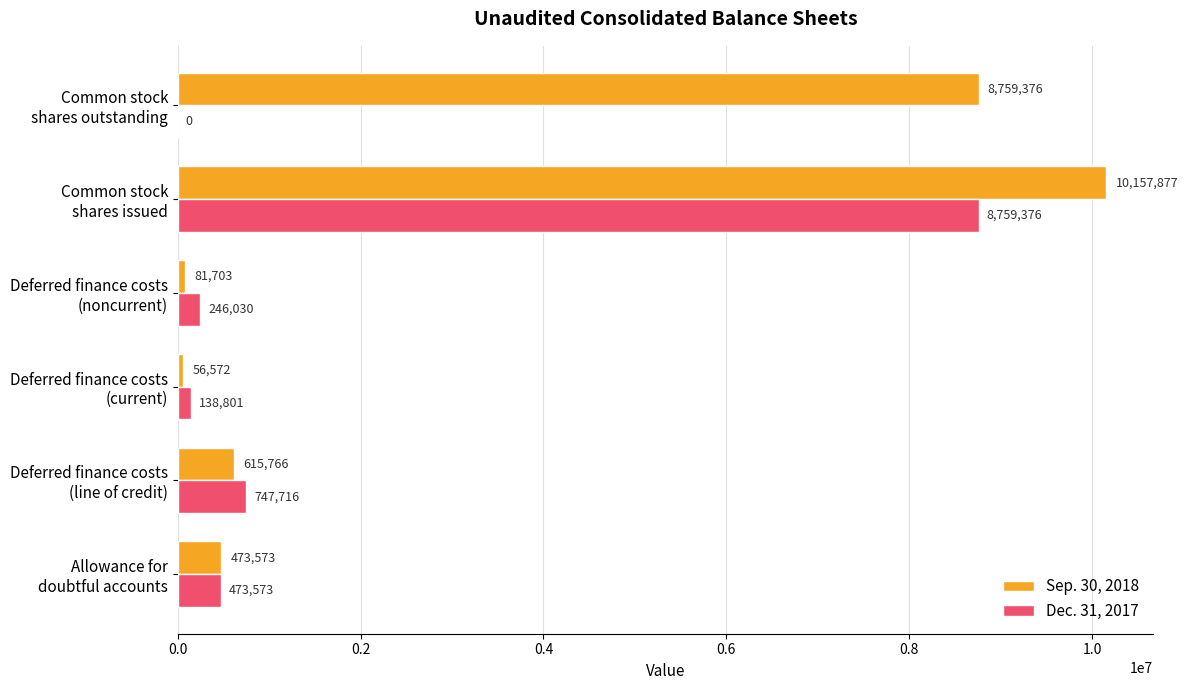

At which category is the sum across all series the highest?

Common stock
shares issued